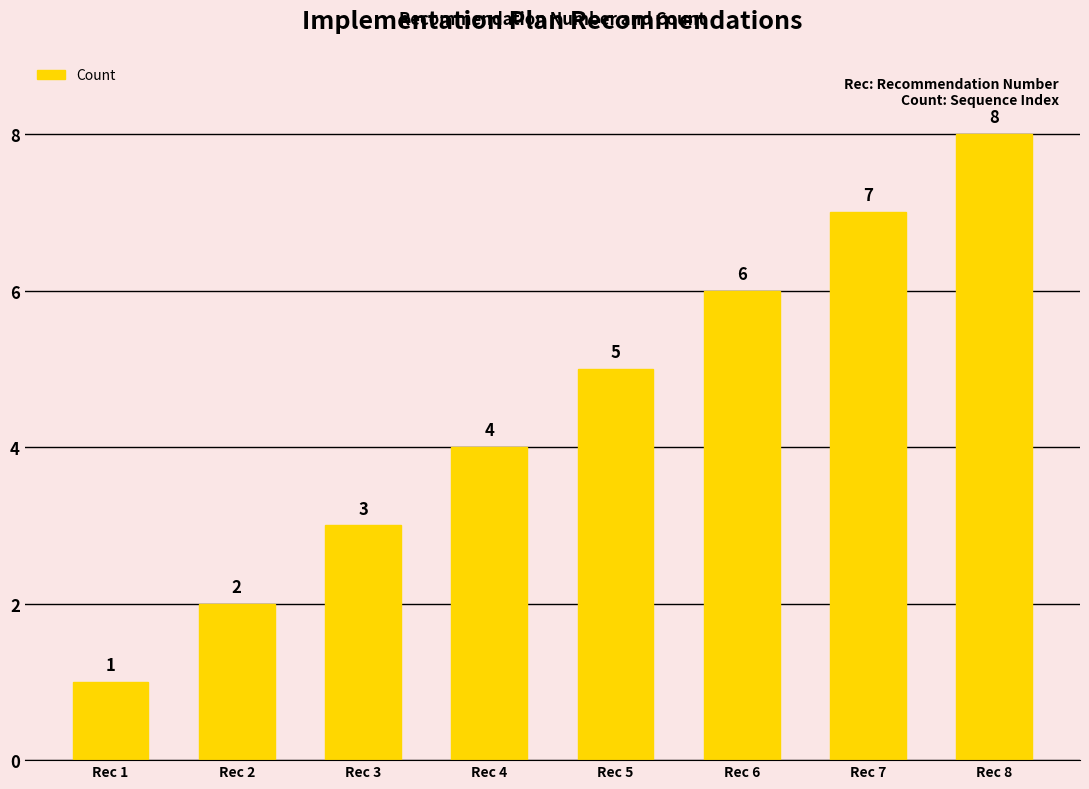

List the labels in order of value, smallest first.

Rec 1, Rec 2, Rec 3, Rec 4, Rec 5, Rec 6, Rec 7, Rec 8